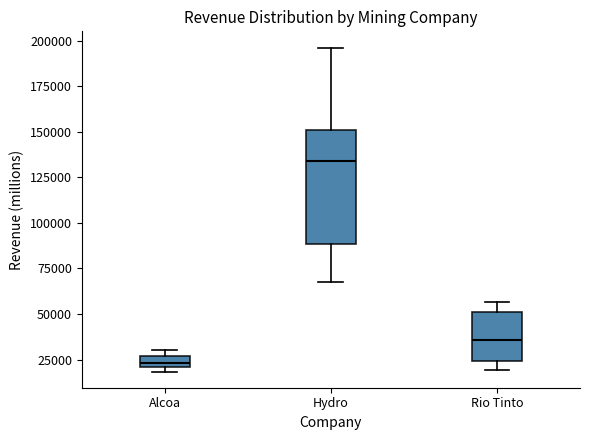

Where does the upper whisker of the box for Hydro end on the y-axis? The values are not printed on the chart, so give them approximately, as read against the axis.

195000